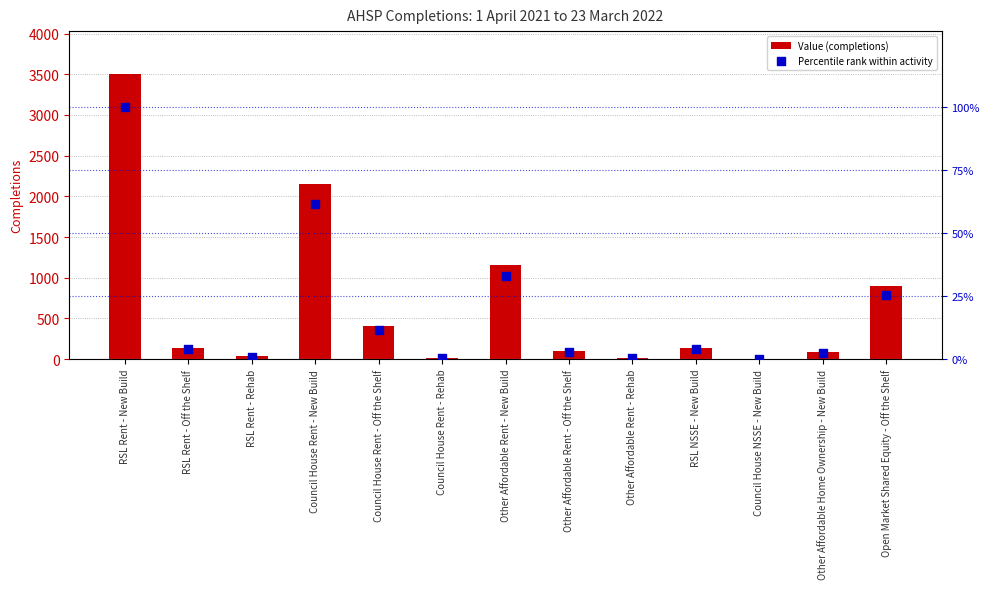

Which series contains the lowest Y value?

Percentile rank within activity